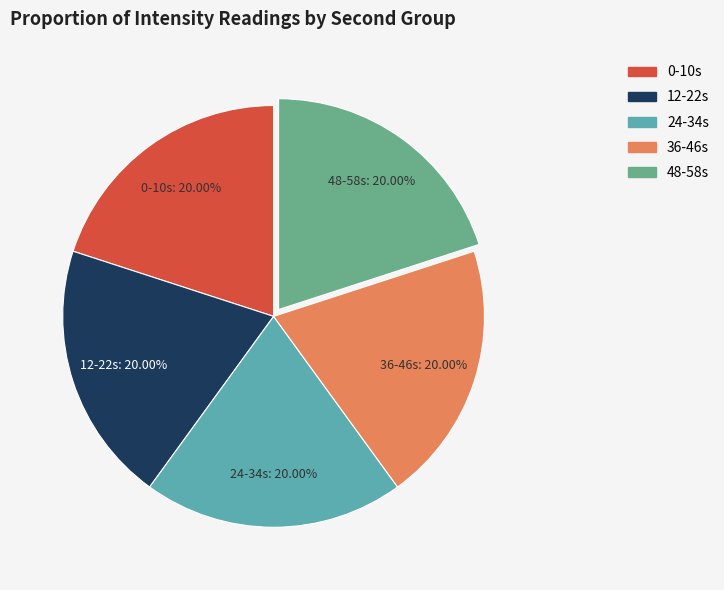

Is there a majority slice in this chart?

No